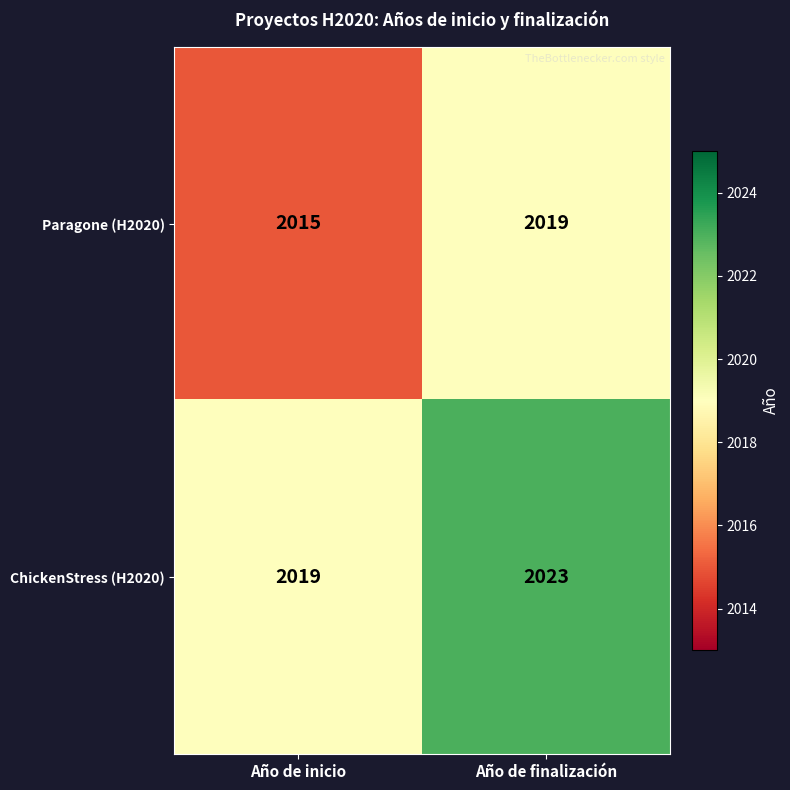

Rank the series by their maximum value, from highest to lowest.

ChickenStress (H2020), Paragone (H2020)